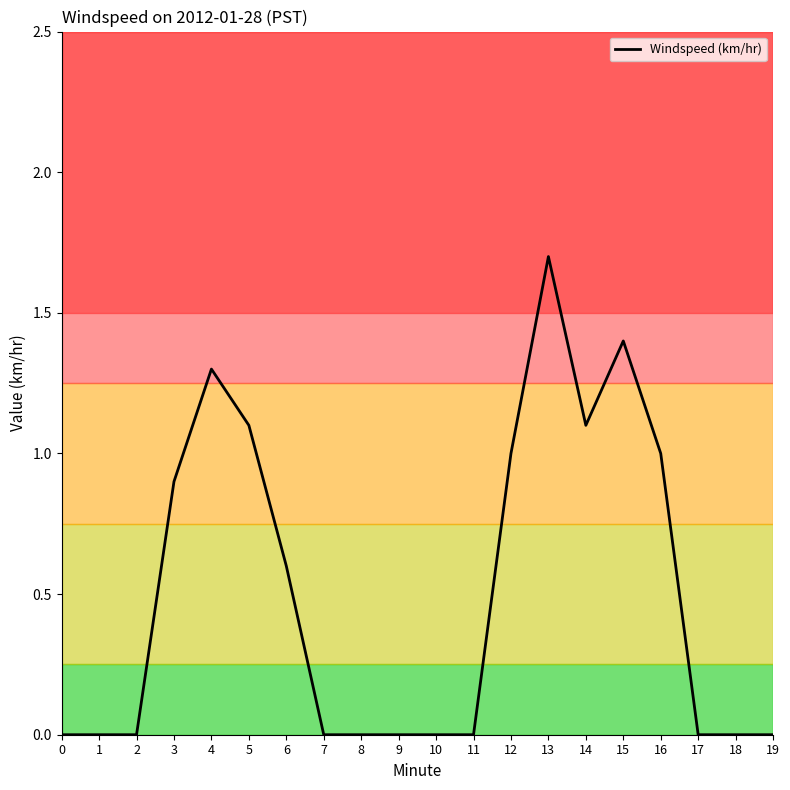

Reading left to right, list all the values displayed in this chart.

0.0	0.0	0.0	0.9	1.3	1.1	0.6	0.0	0.0	0.0	0.0	0.0	1.0	1.7	1.1	1.4	1.0	0.0	0.0	0.0